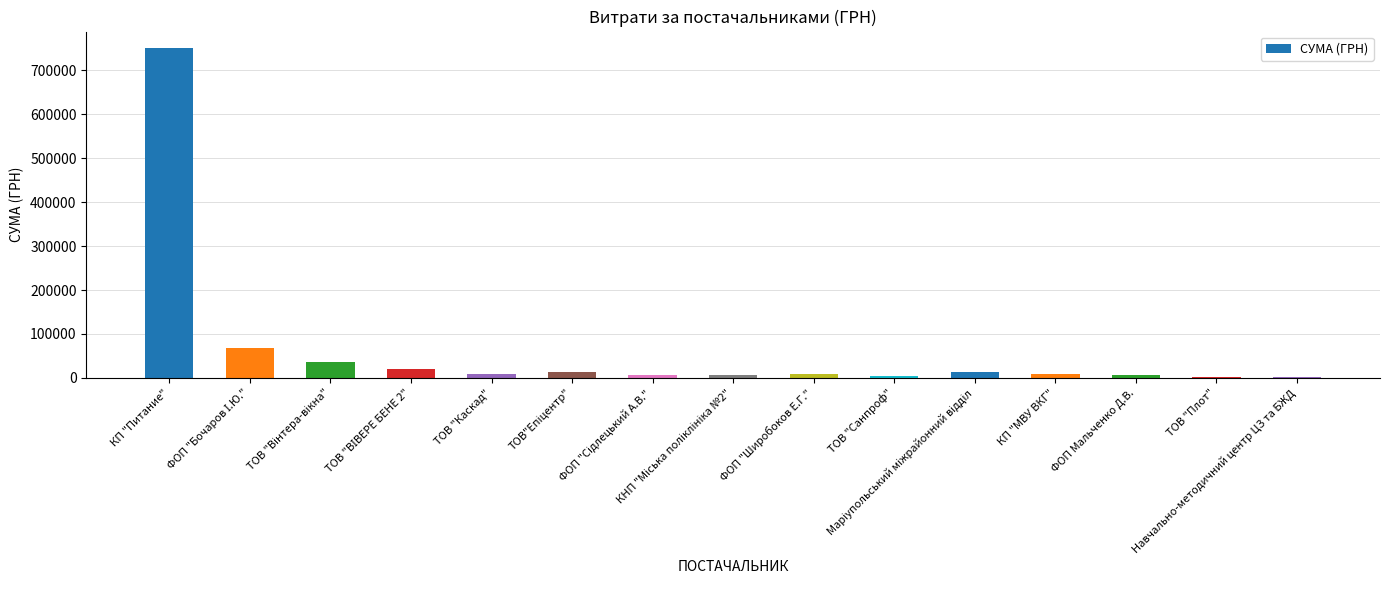

What is the greatest value displayed?

750109.4